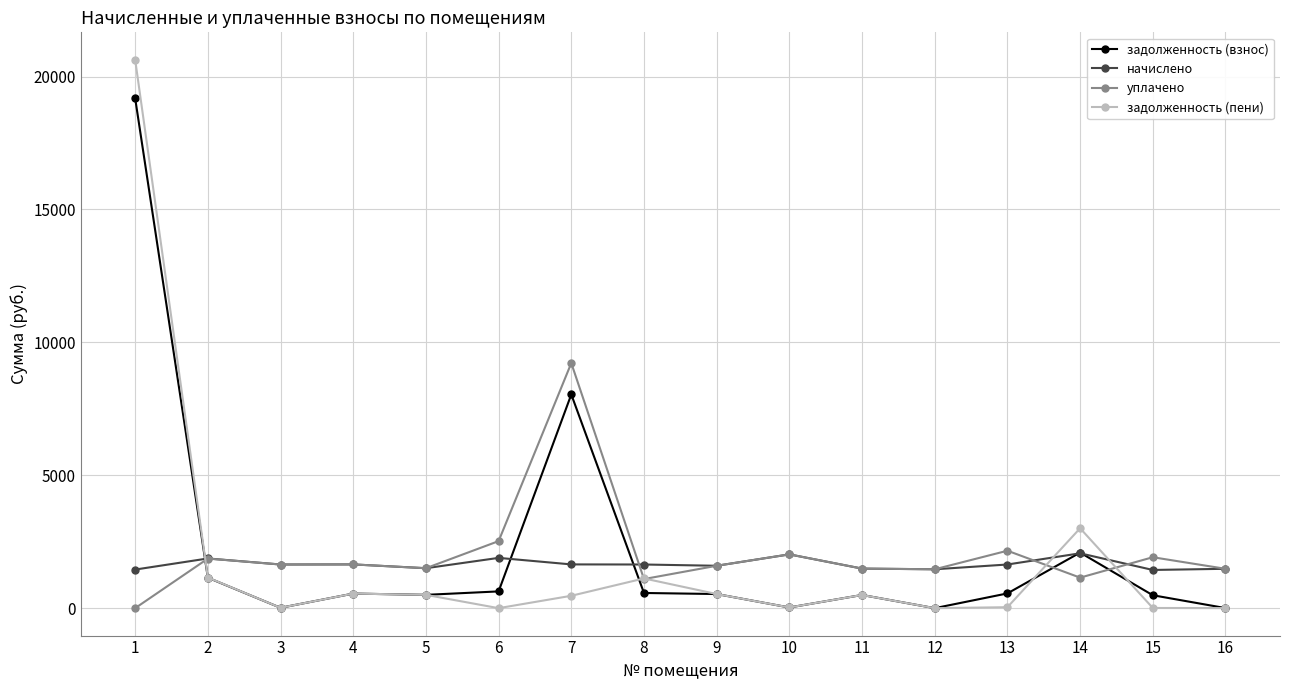

Where does the задолженность (пени) series first go above 496?

1